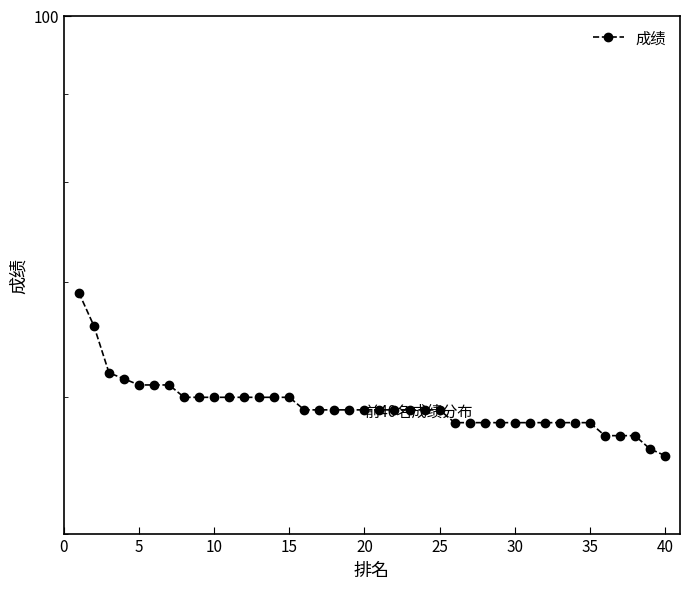

True or false: the data has more than 2 interior local peaks.

False